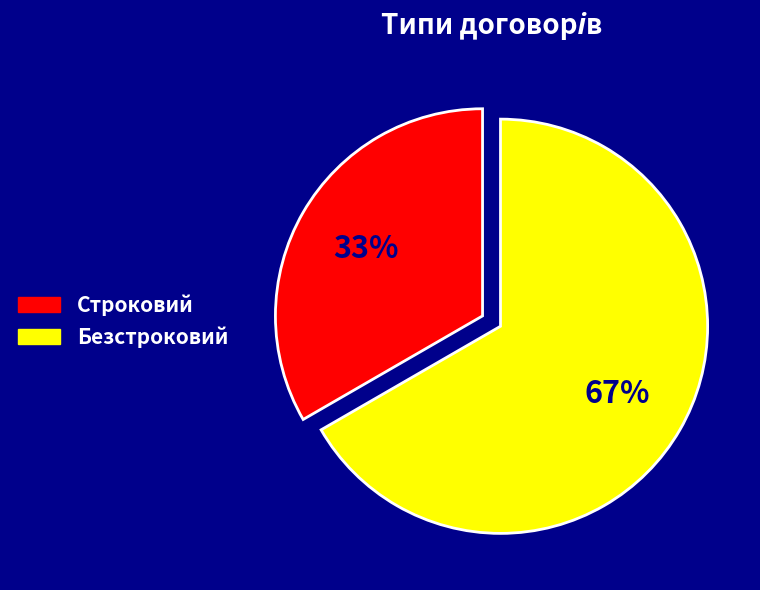

Is there any slice that represents more than half of the pie?

Yes